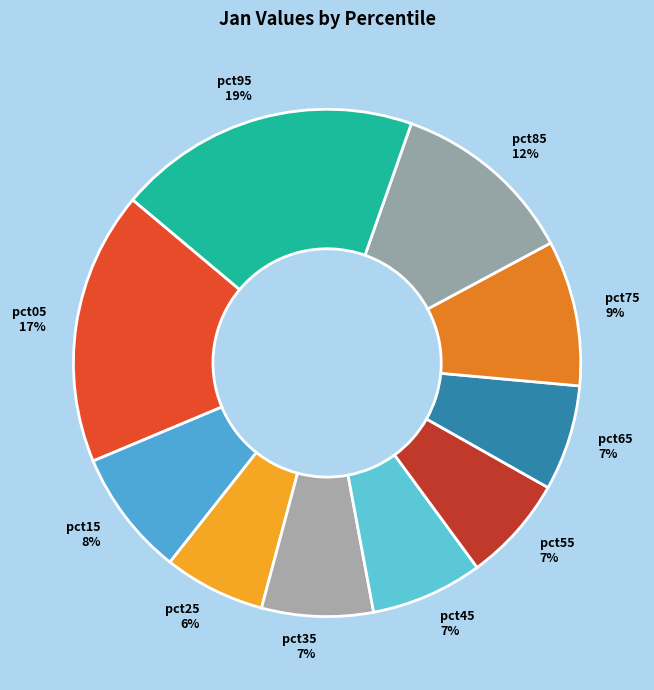

Count the number of slices in the pie.

10